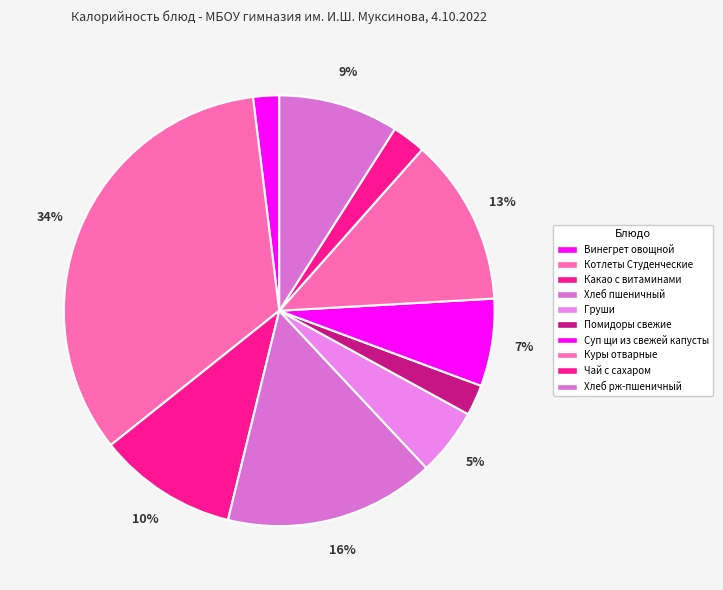

The Хлеб пшеничный slice represents 7% of the pie. True or false?

False